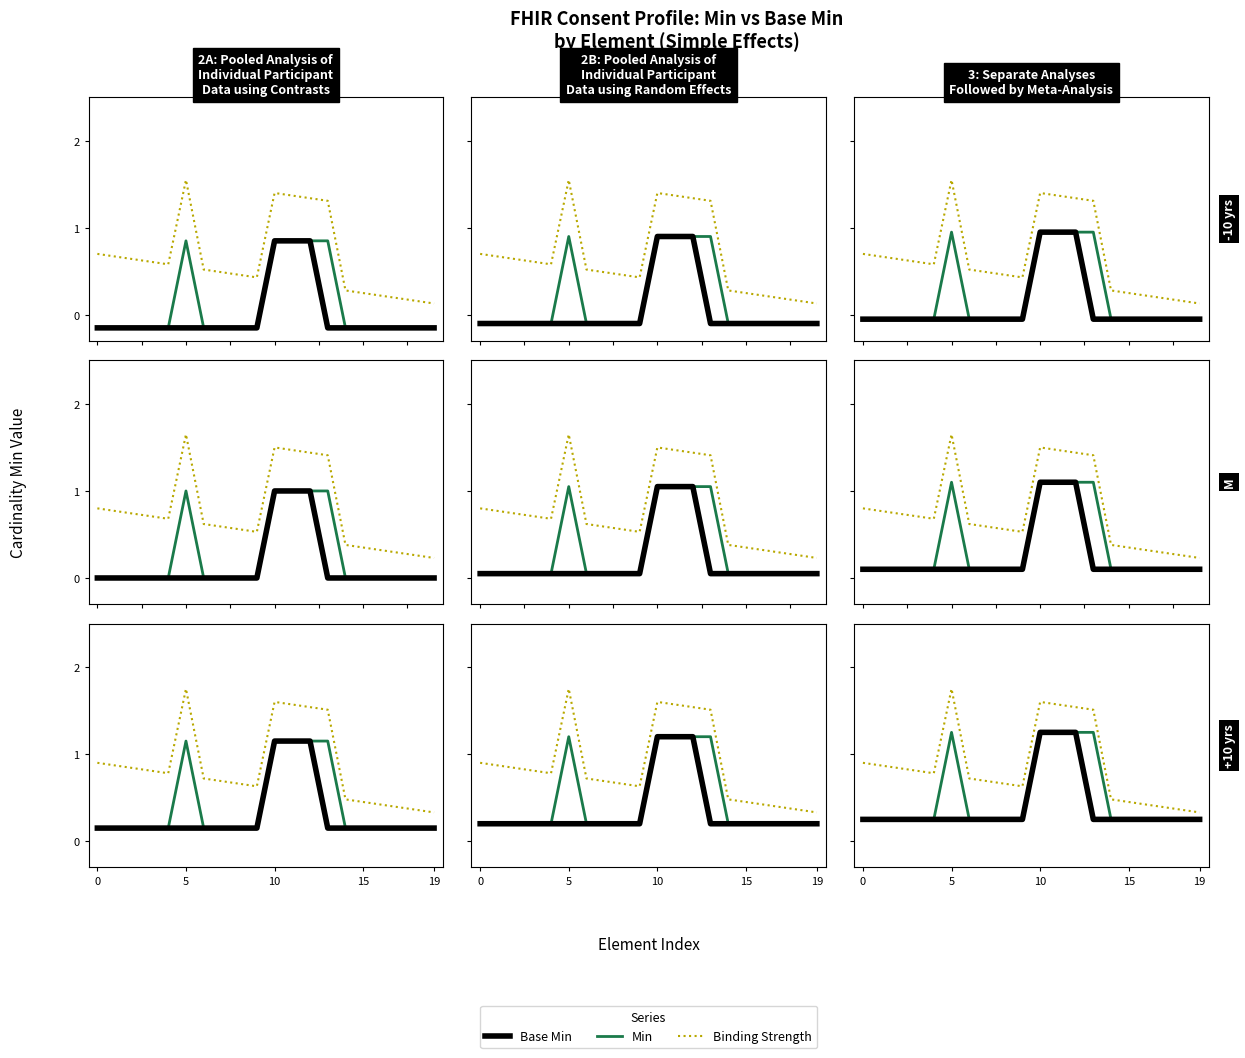

What is the difference between the second highest and second lowest values in the Binding Strength series?

1.2